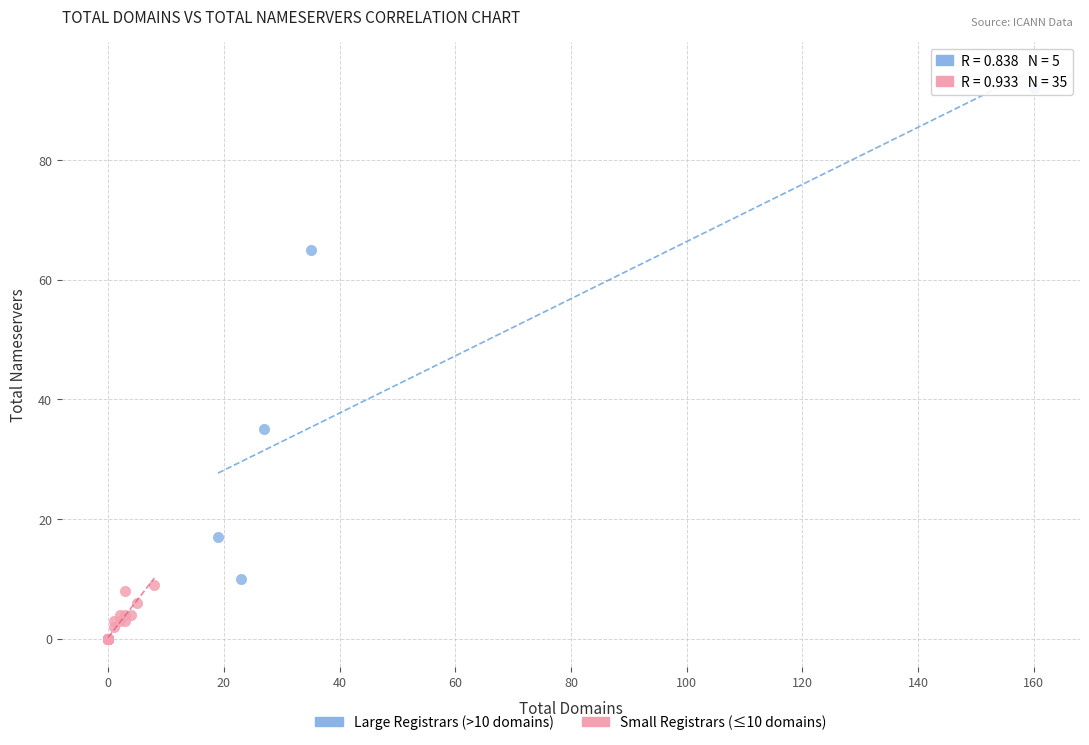

Which series has the widest spread of Y values?

Large Registrars (>10 domains)